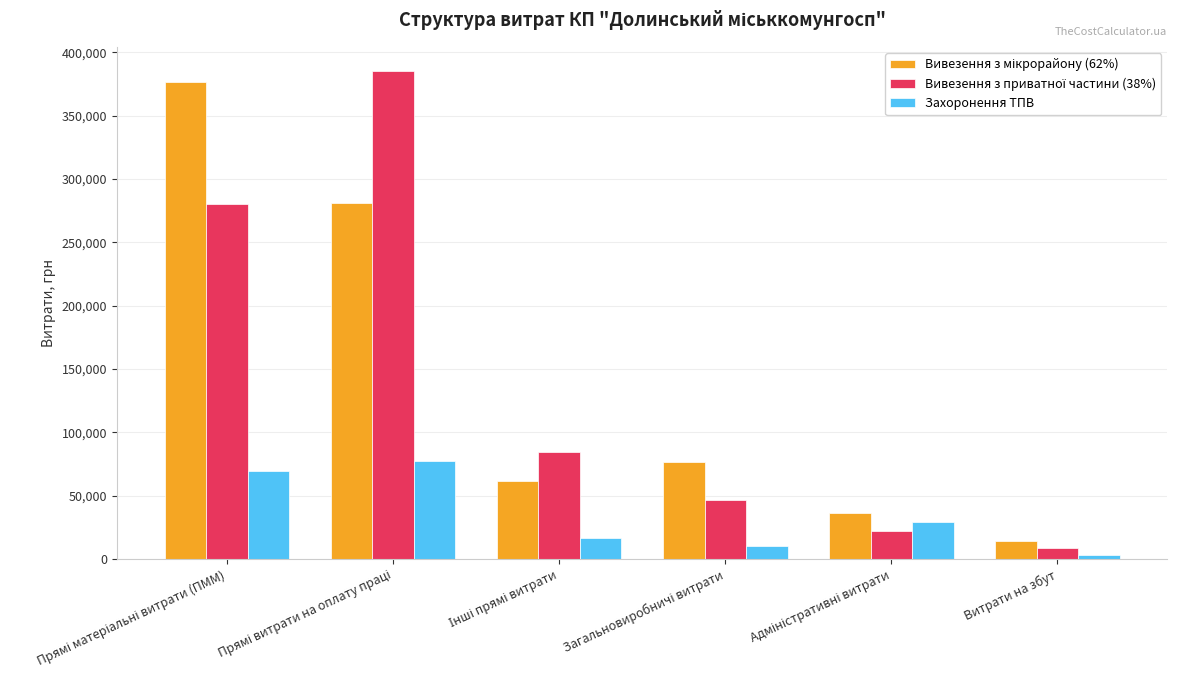

What is the sum of all Захоронення ТПВ values?

206301.1